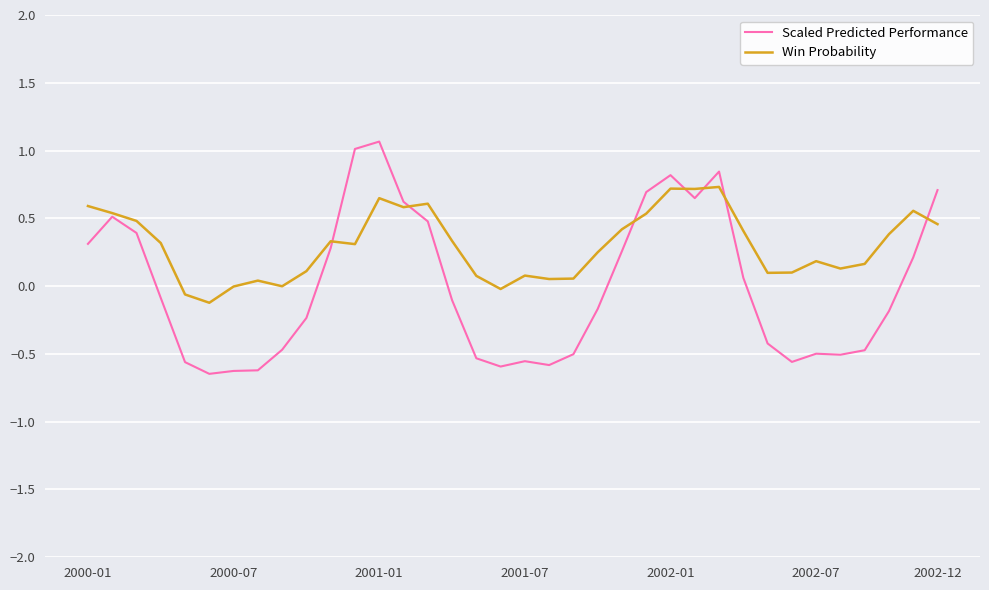

Which series has the largest total across all categories?

Win Probability